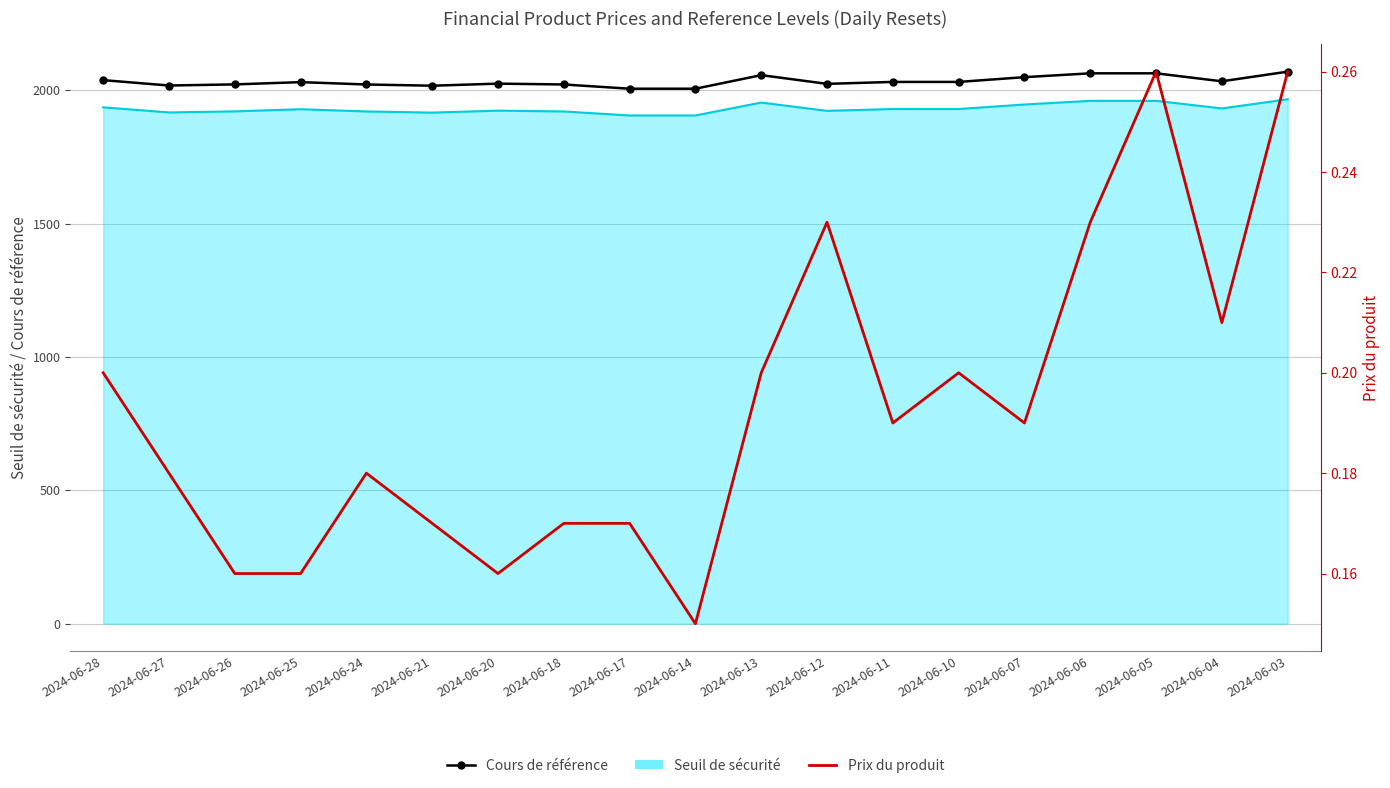

Is it true that Cours de référence equals 3461.9 at 2024-06-21?

False